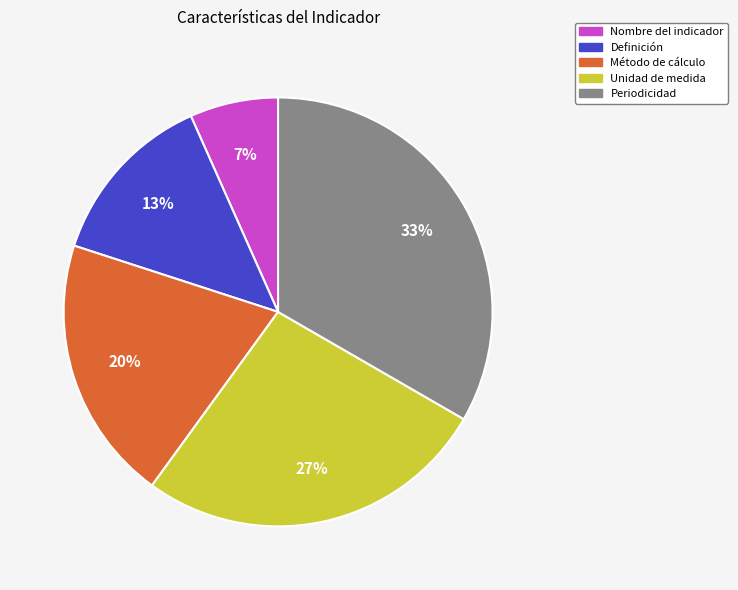

Do Definición and Periodicidad together represent more than half of the pie?

No